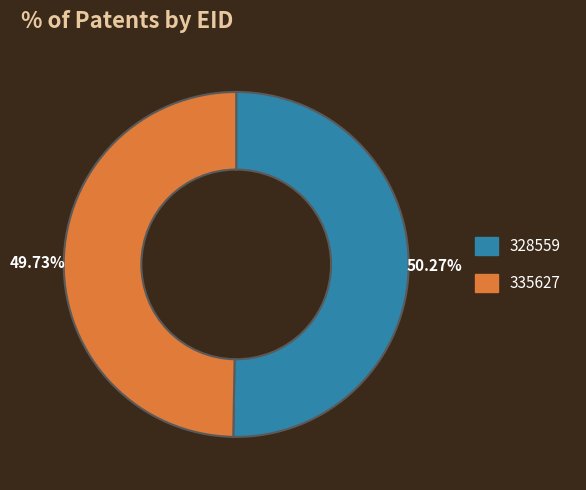

To the nearest percent, what is the difference between the largest and smallest slice percentages?

1%